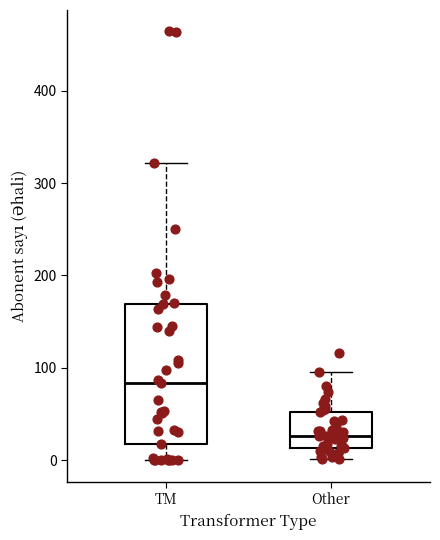

Which box has the lowest median line?

Other